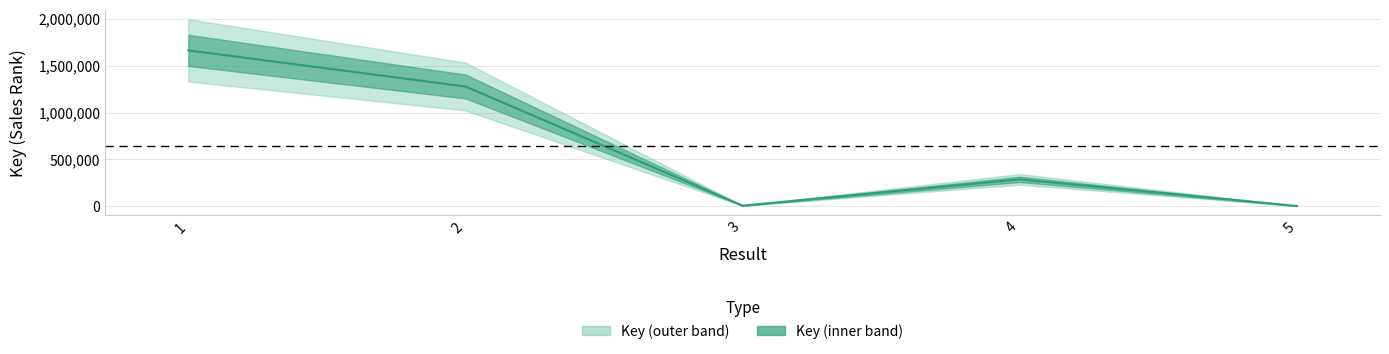

What is the approximate value at 2?

1278623